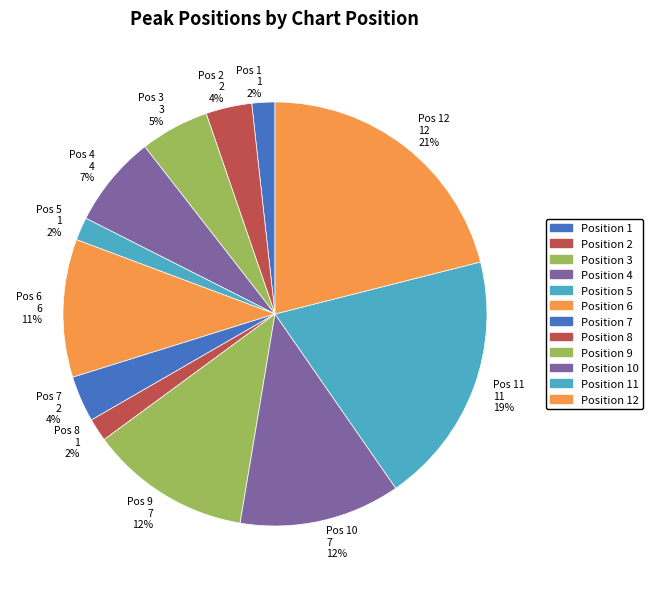

To the nearest percent, what is the difference between the largest and smallest slice percentages?

19%